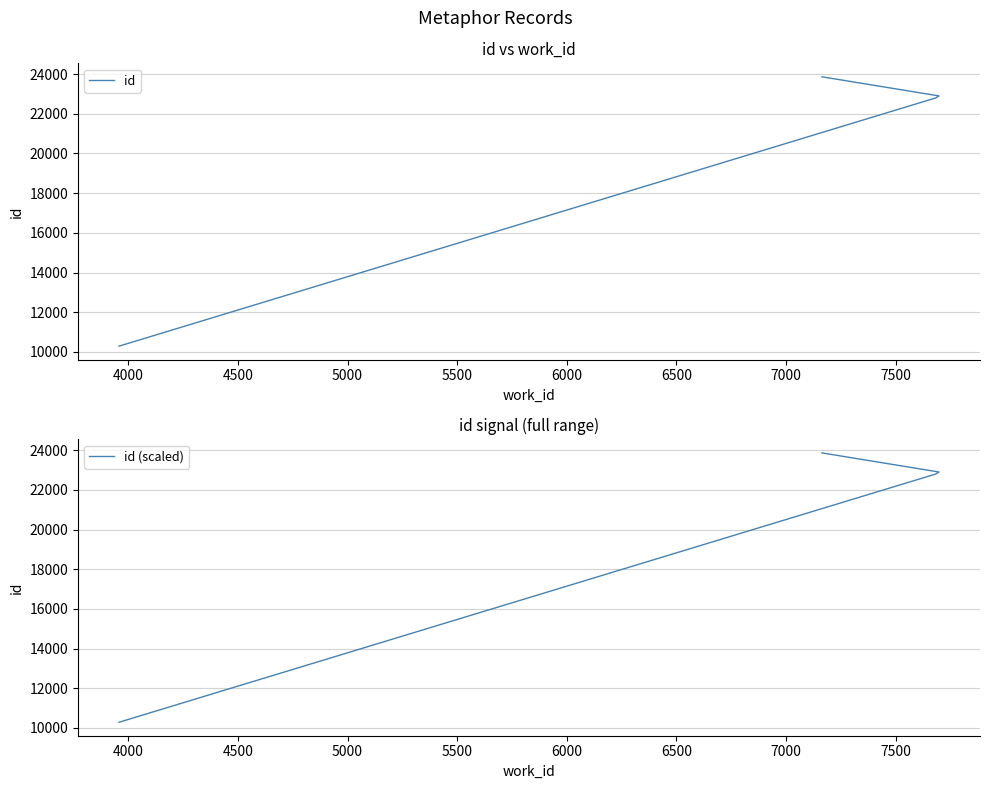

What is the difference between the maximum and minimum values in the id series?

13574